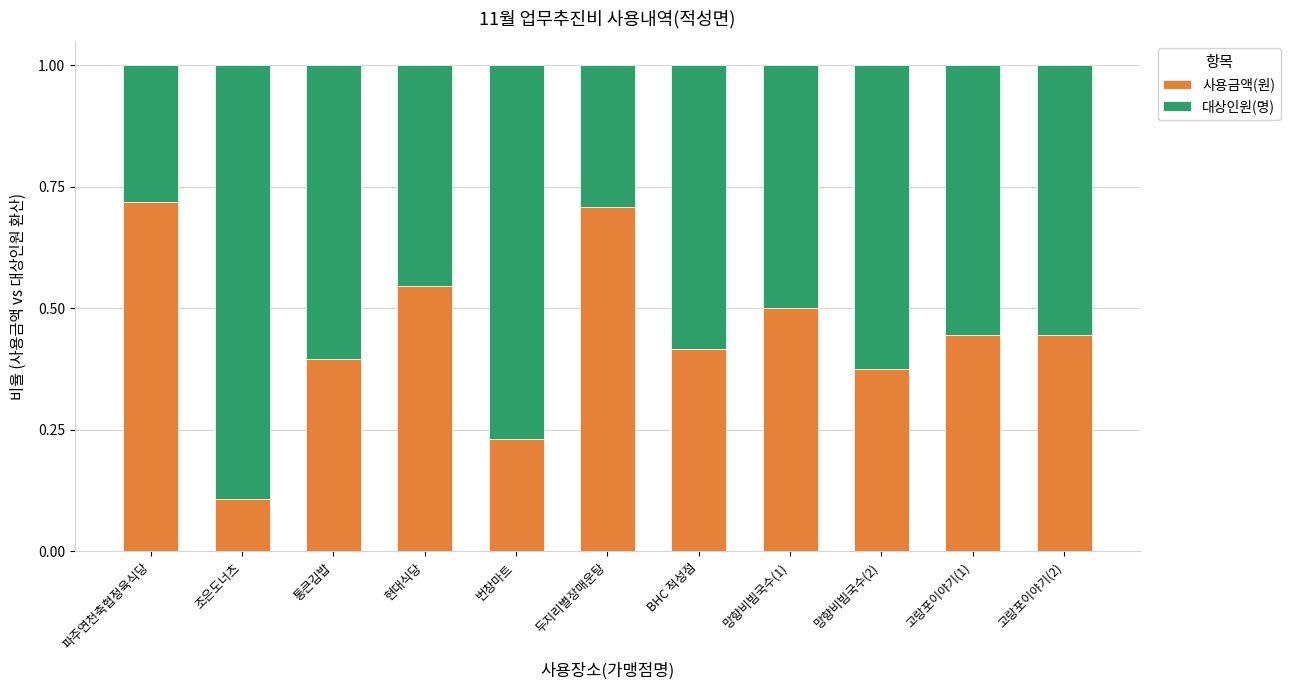

How many 사용금액(원) values are between 0 and 1?

11